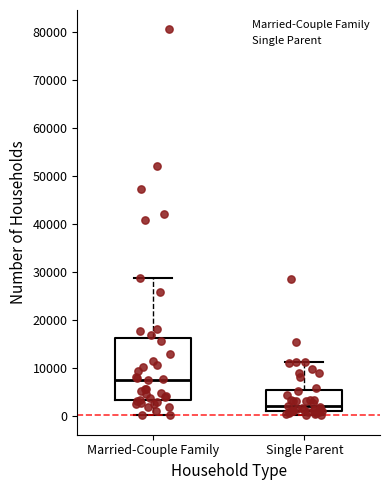

Reading left to right, transcribe this box plot: for each box, give where its median line is, the range the box spans, and where its two whiskers end, as read against the y-axis. The values are not printed on the chart, so give them approximately, as read against the axis.

Married-Couple Family: median 7000, box 3000 to 16000, whiskers 0 to 29000
Single Parent: median 2000, box 1000 to 5000, whiskers 0 to 11000